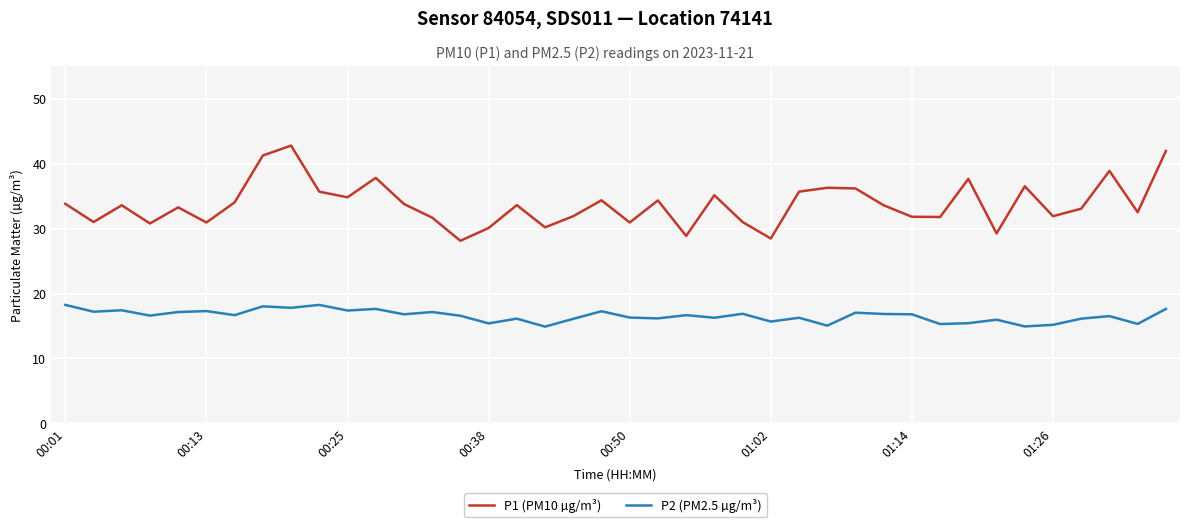

At how many categories does at least one series exceed 26?

40